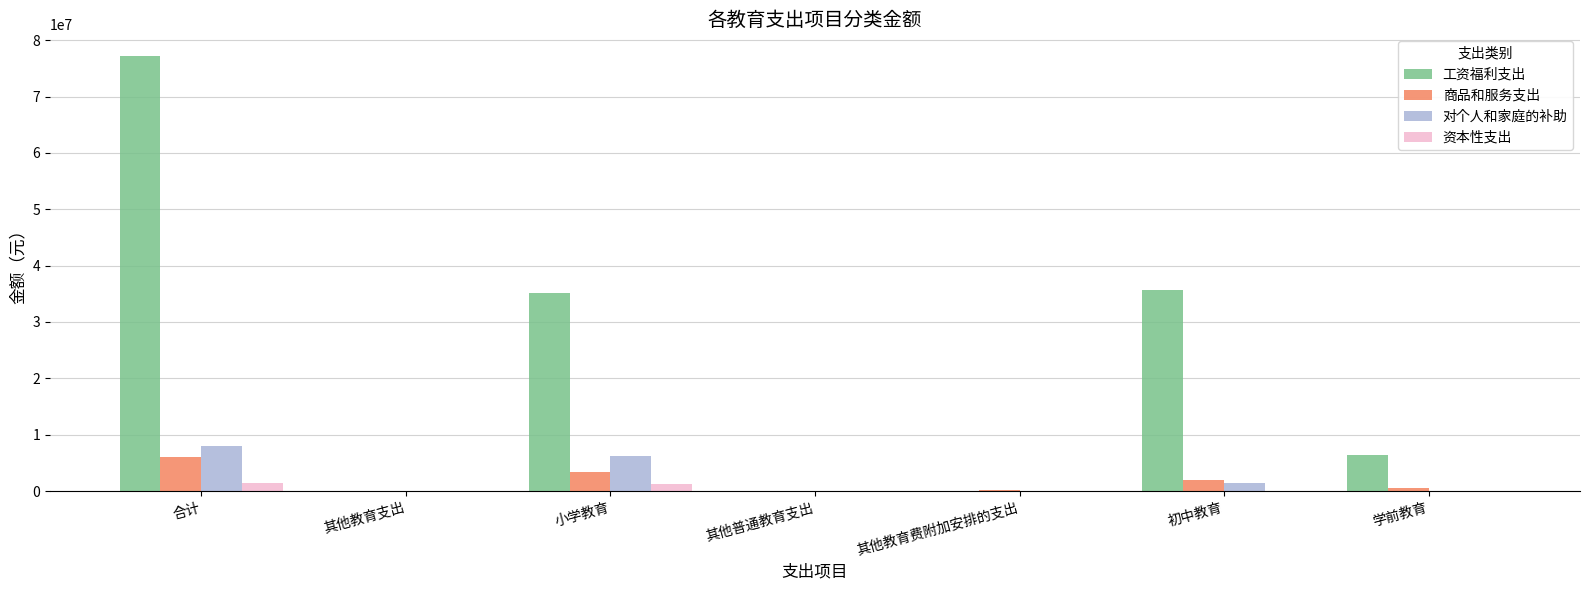

What is the total value across all series at 合计?

92557826.1